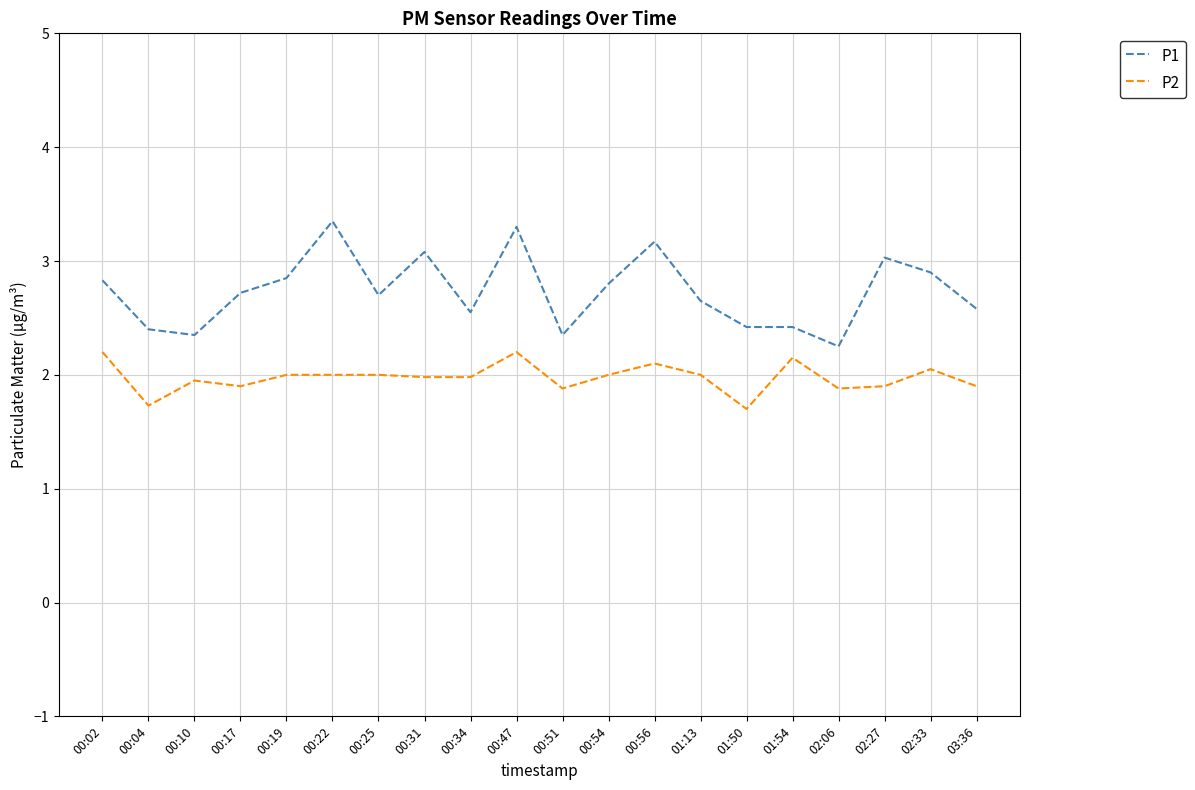

Which series has the largest range (max minus min)?

P1